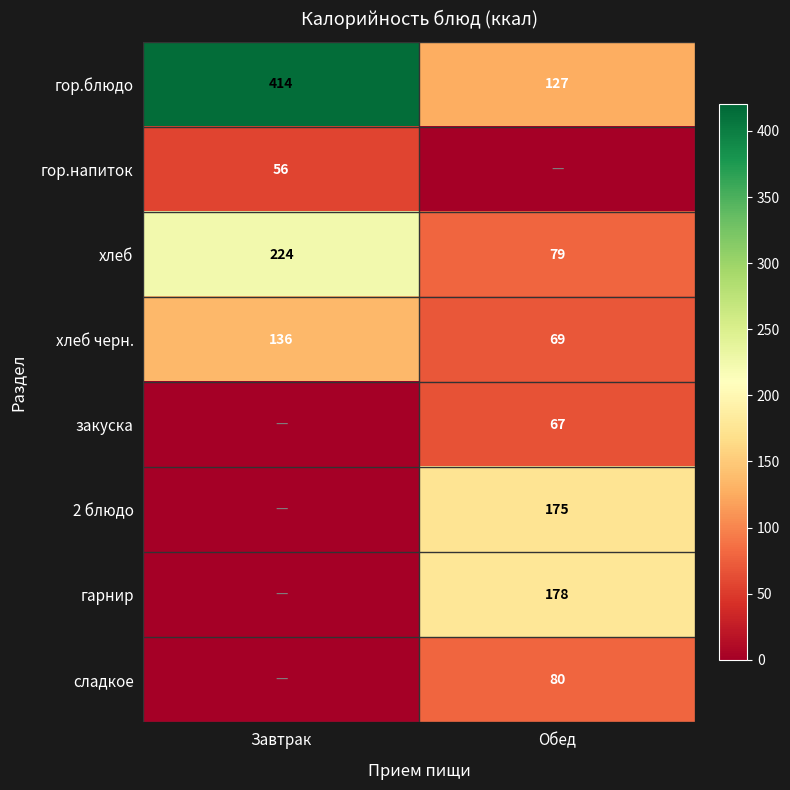

Is the value of закуска at Обед greater than the value of гарнир at Обед?

No